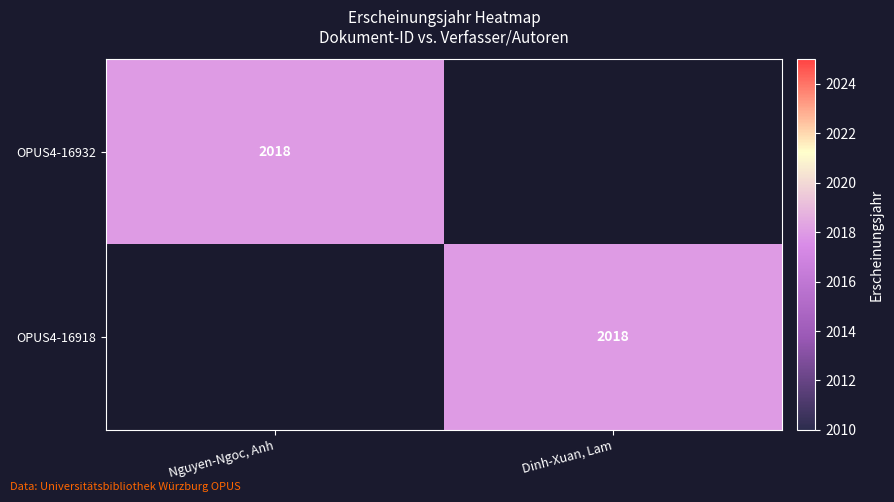

The OPUS4-16918 series shows 2882 at Dinh-Xuan, Lam. True or false?

False